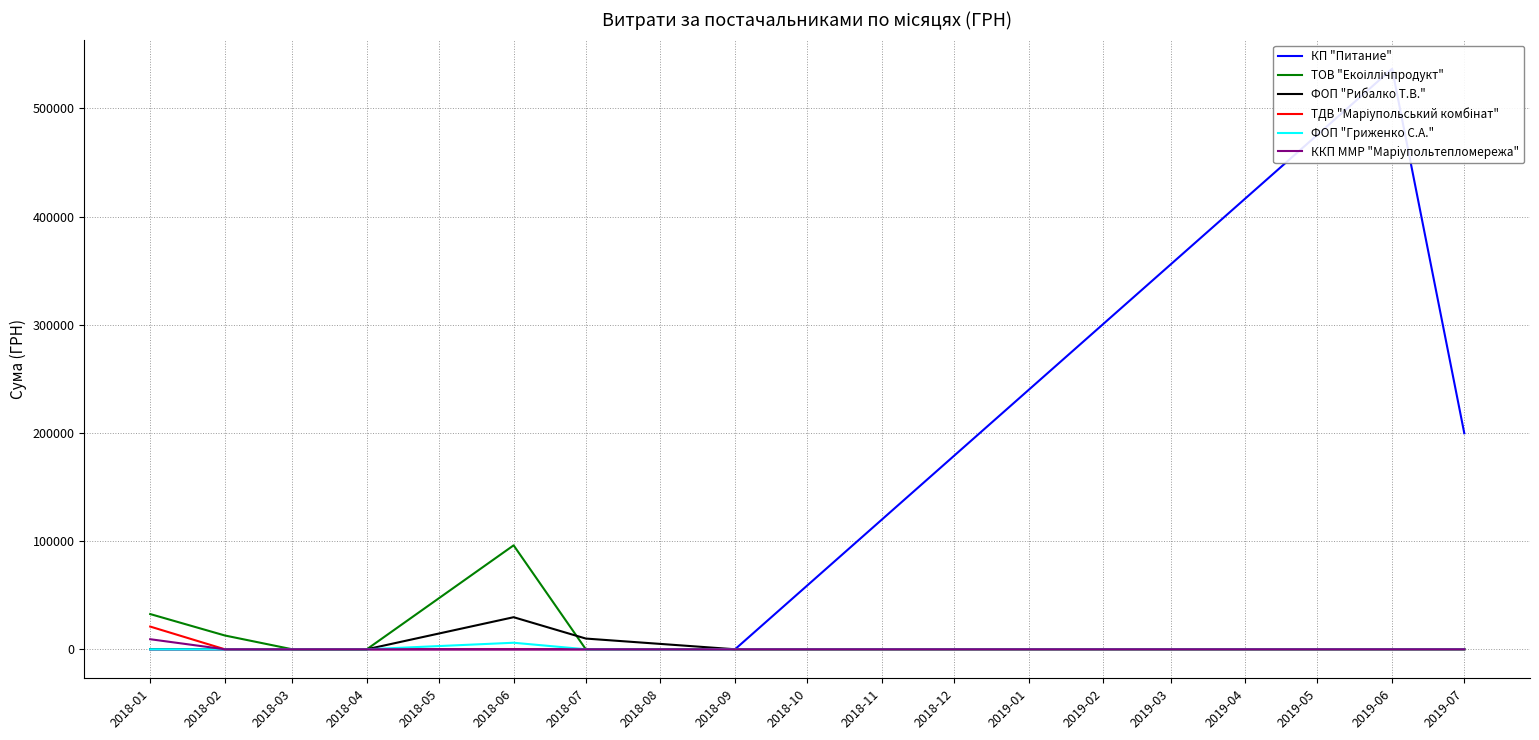

True or false: ККП ММР "Марiупольтепломережа" has a value of 3439.1 at 2018-07.

False